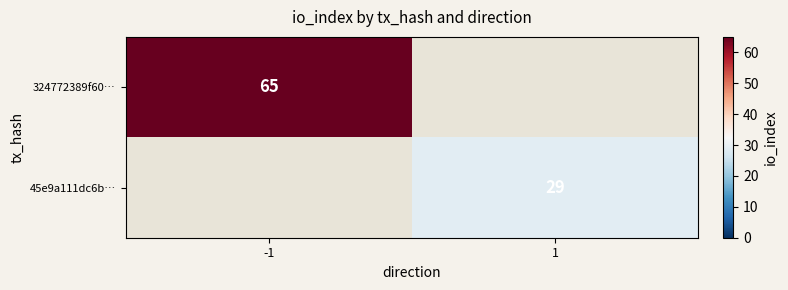

Is it true that 324772389f60… equals 65 at -1?

True